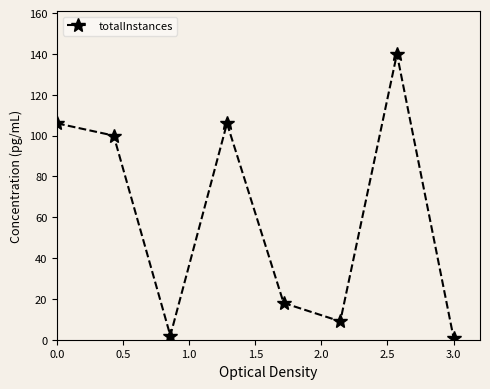

What is the sum of all values?

482